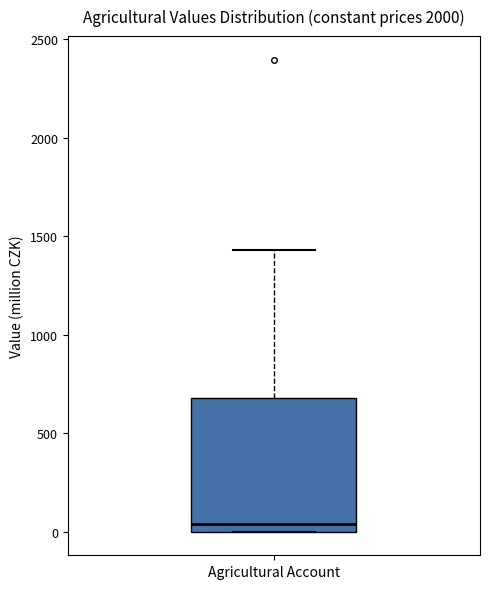

Where does the median line of the box for Agricultural Account sit on the y-axis? The values are not printed on the chart, so give them approximately, as read against the axis.

50